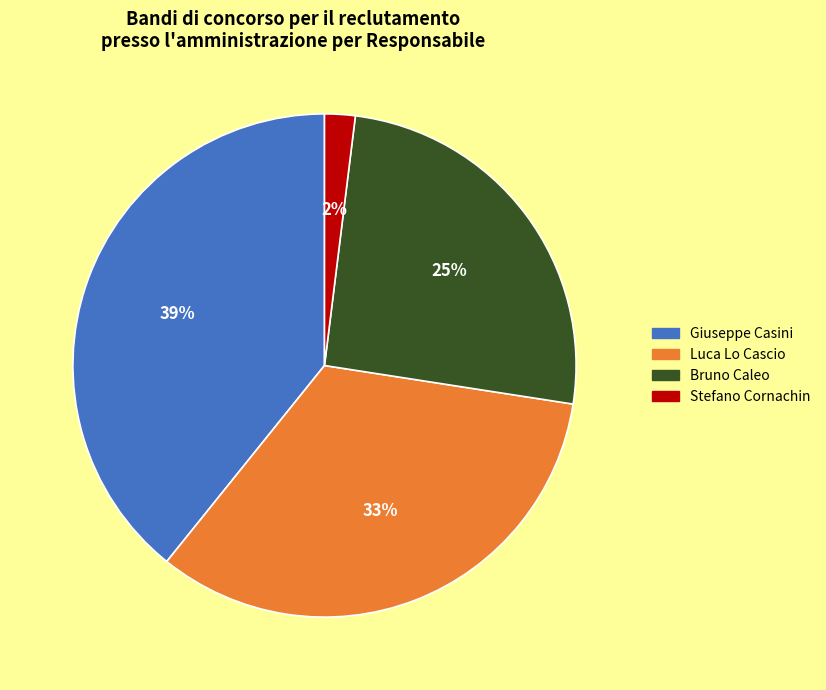

Do Giuseppe Casini and Luca Lo Cascio together represent more than half of the pie?

Yes